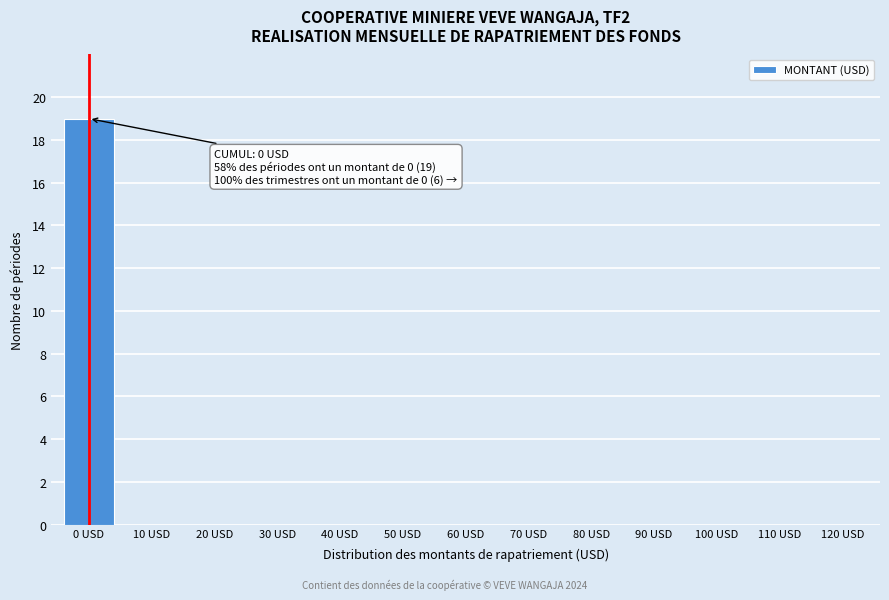

Reading right to left, list all the values displayed in this chart.

120 USD=0	110 USD=0	100 USD=0	90 USD=0	80 USD=0	70 USD=0	60 USD=0	50 USD=0	40 USD=0	30 USD=0	20 USD=0	10 USD=0	0 USD=19